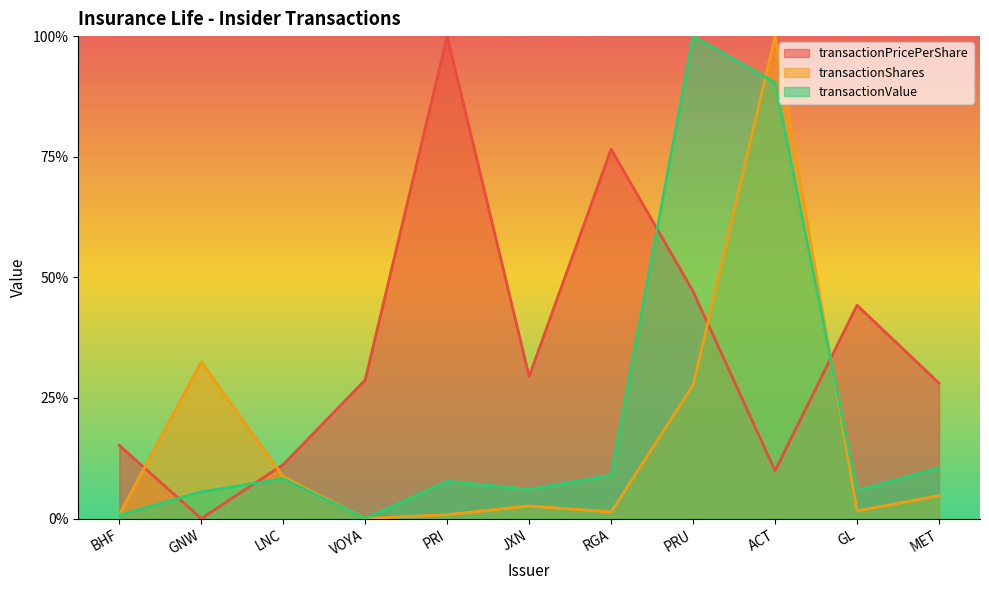

Does the chart have visible grid lines?

No